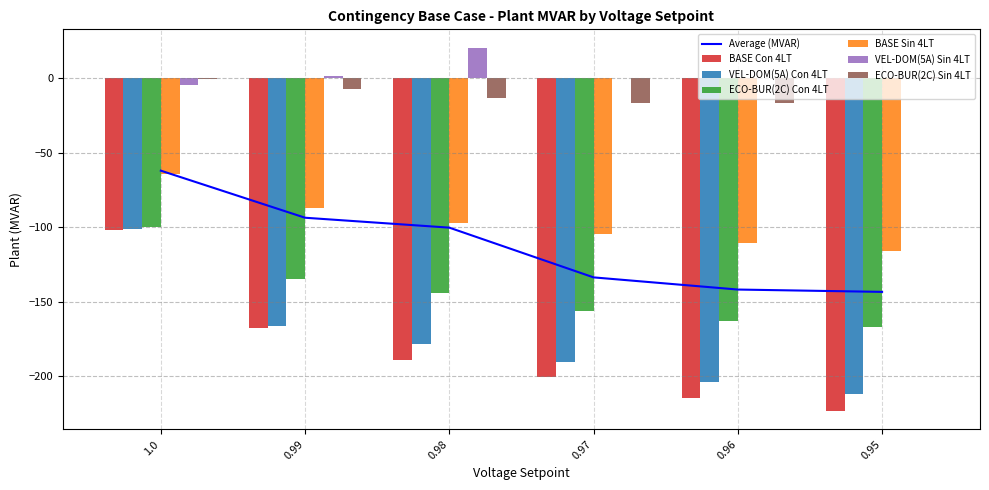

What position from the left is 0.96?

5